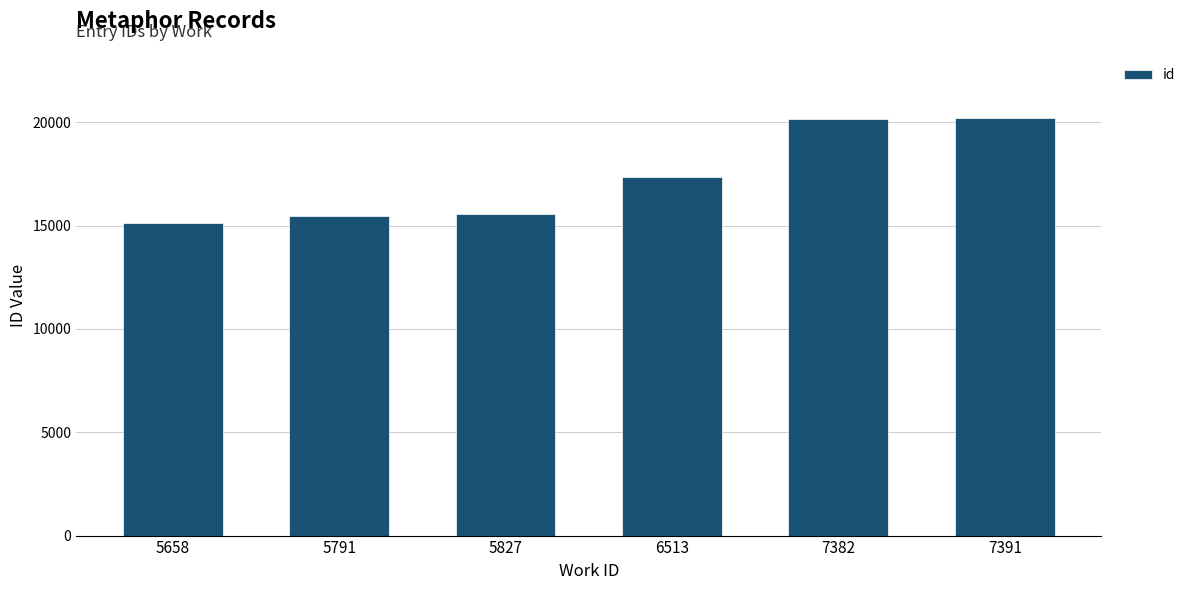

Does the chart contain any negative values?

No